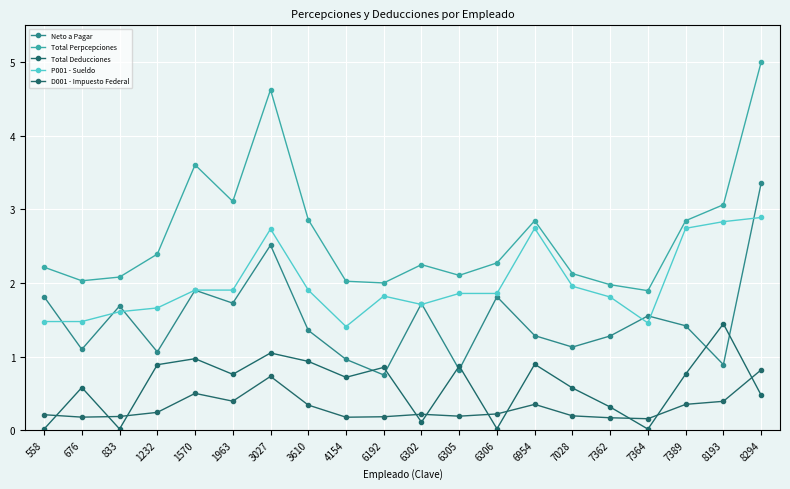

What is the approximate value of Total Perpcepciones at 7362?

2.0